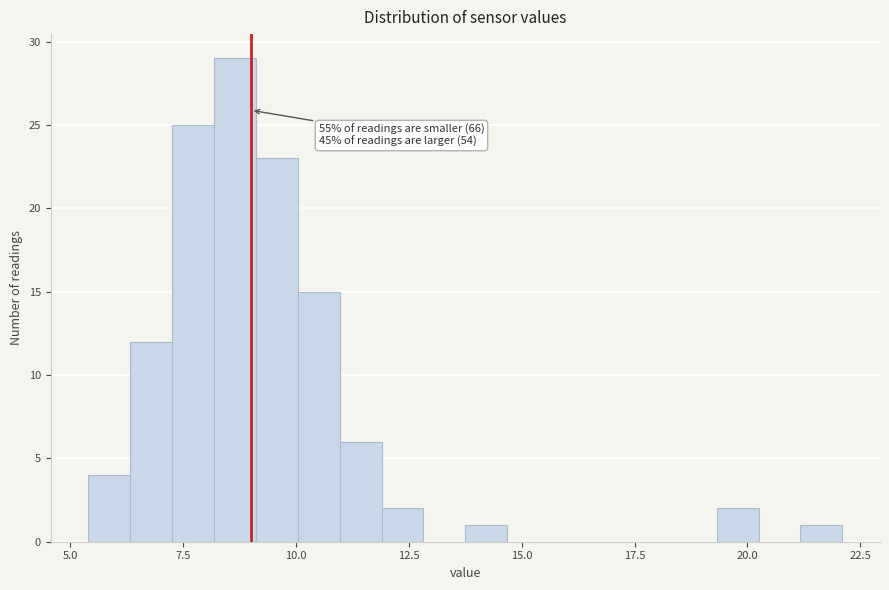

Around what value on the x-axis is the tallest bar? Give the approximate position of its centre, as read against the axis.

8.5